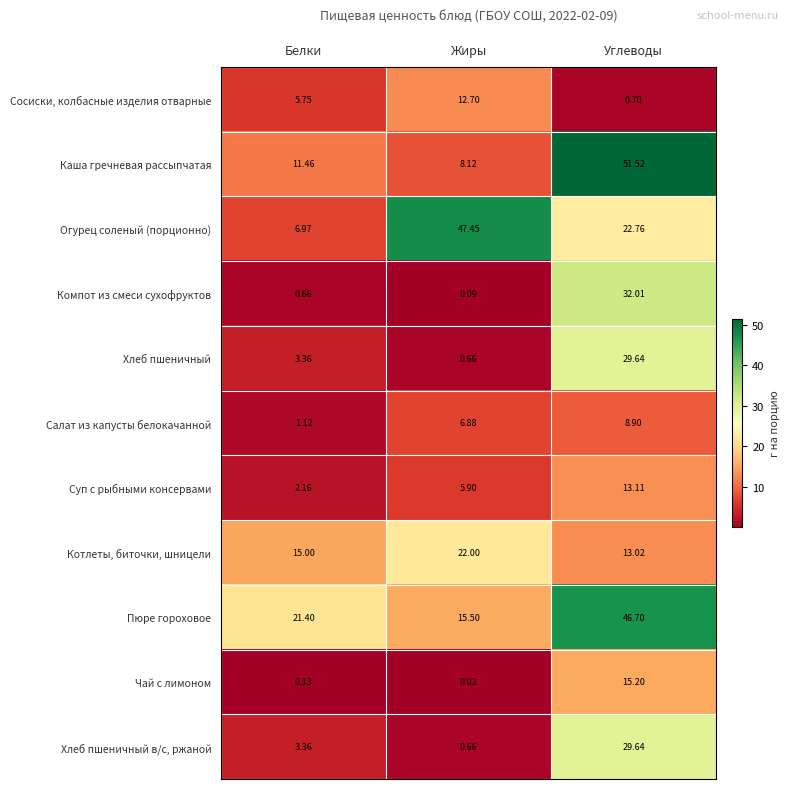

What is the spread (max minus min) of values at Белки?

21.3